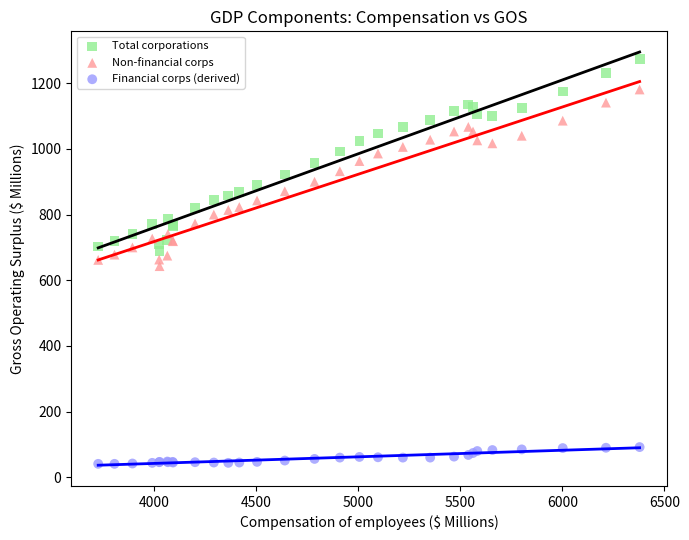

Which series contains the highest Y value?

Total corporations